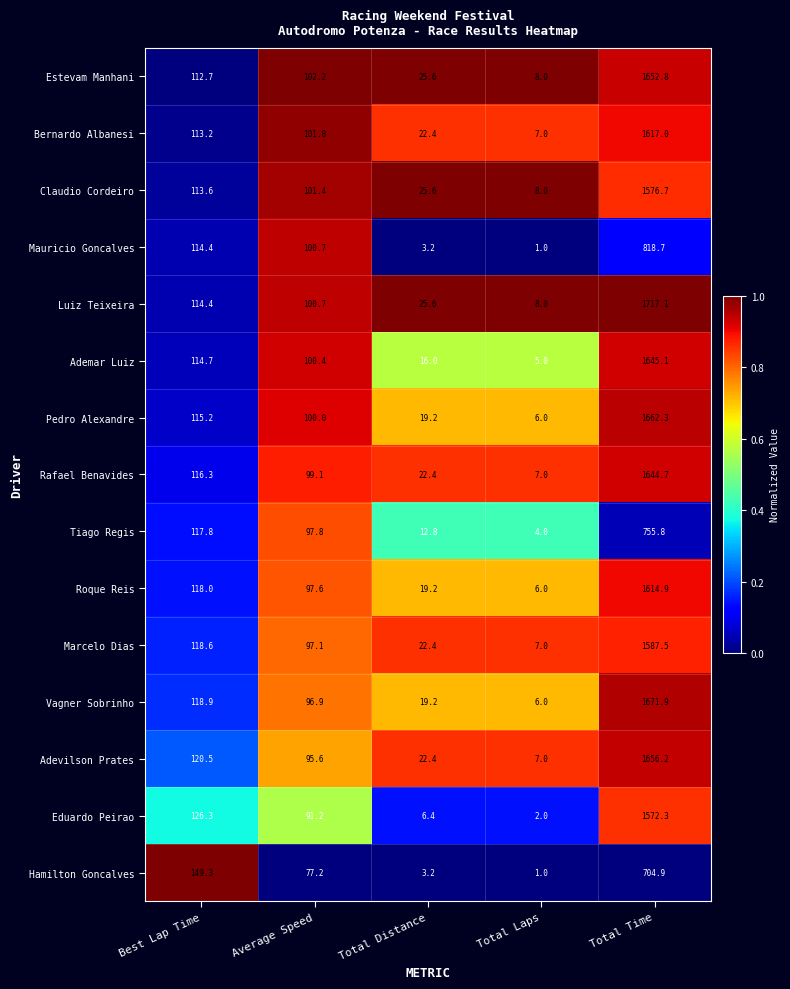

What is the maximum value shown in the chart?

1717.1